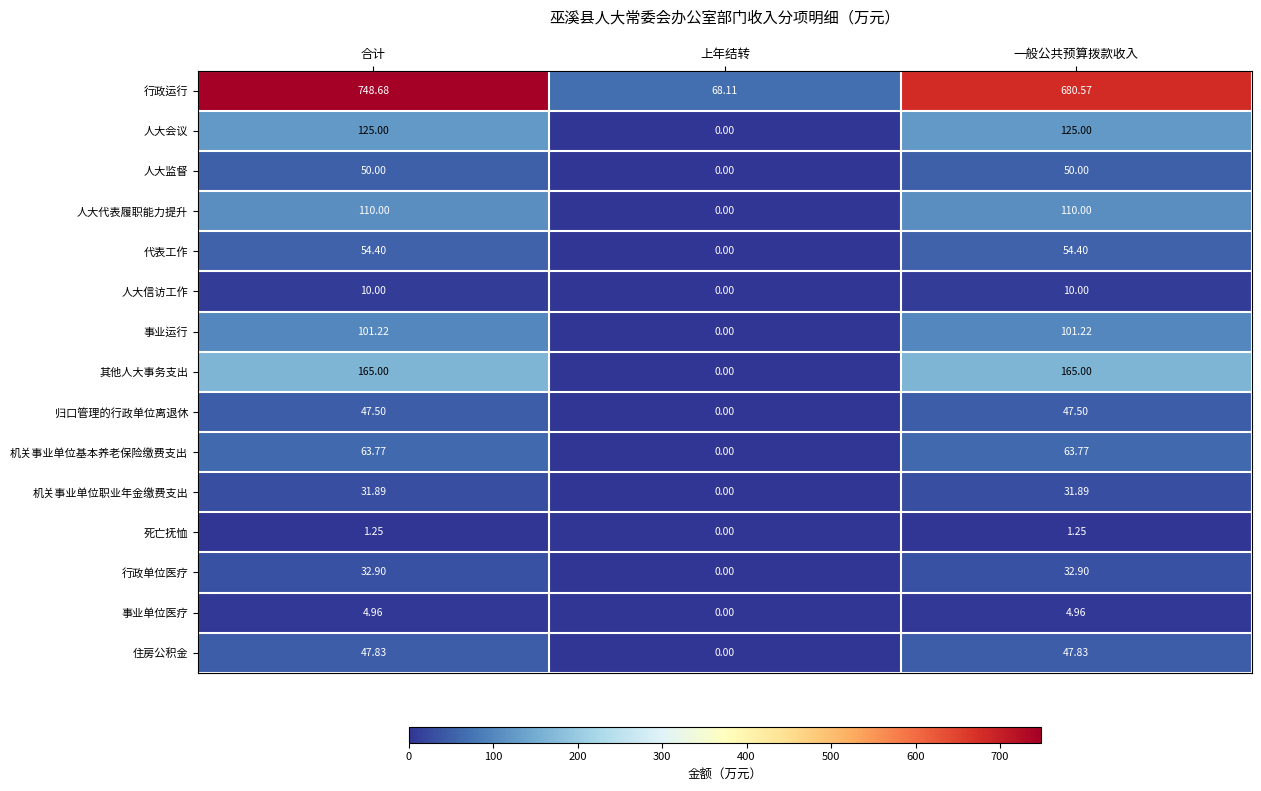

What is the total value across all series at 合计?

1594.4